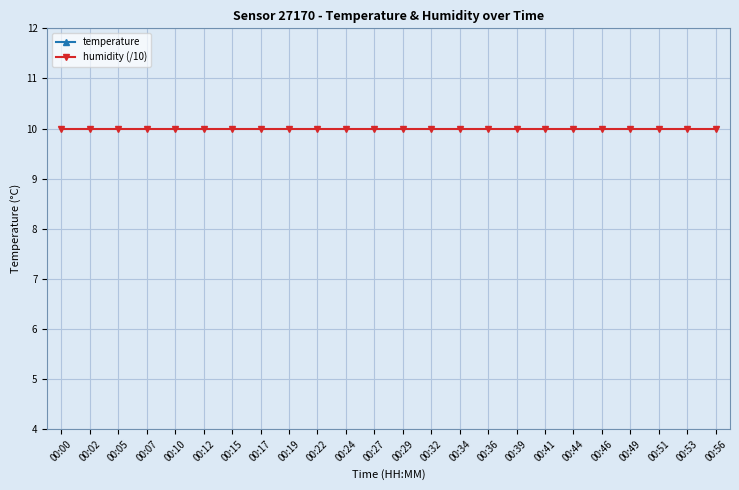

Rank the series by their maximum value, from highest to lowest.

temperature, humidity (/10)